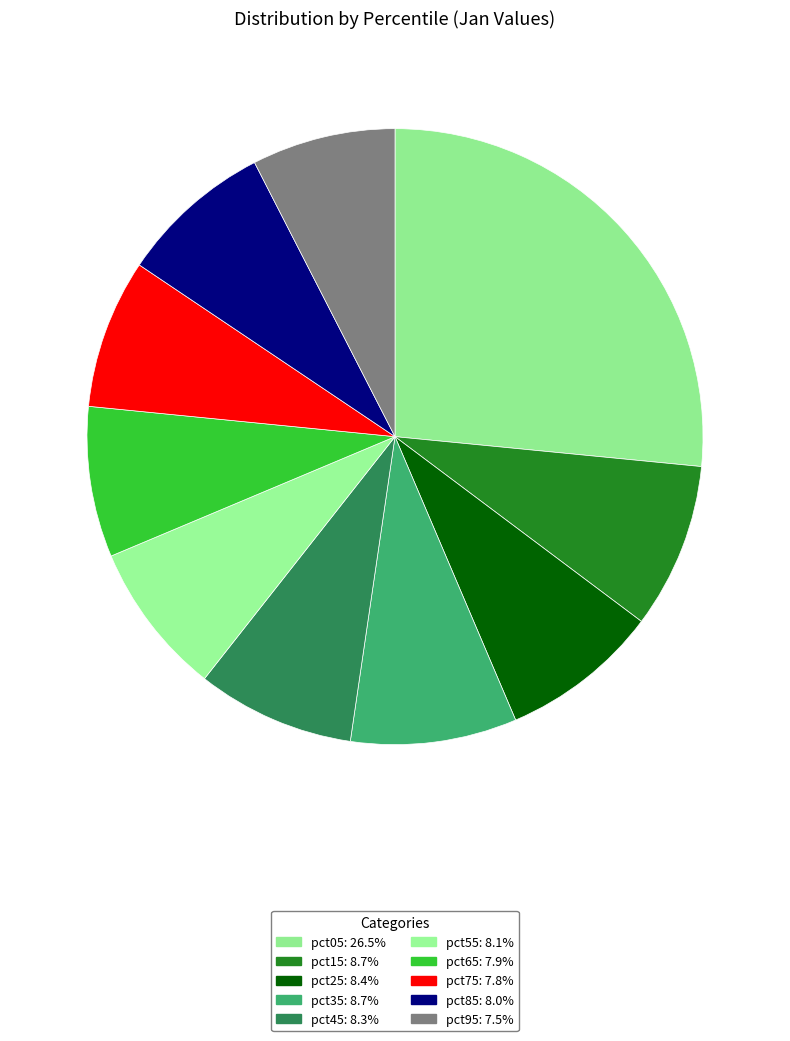

Is pct85 the majority of the pie?

No